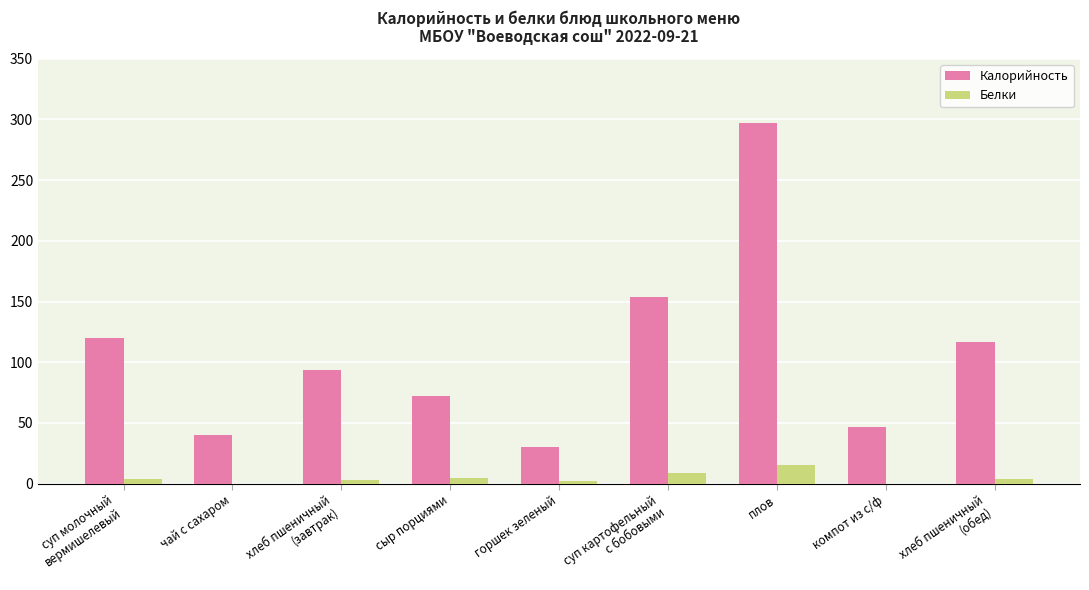

What is the total value across all series at чай с сахаром?

40